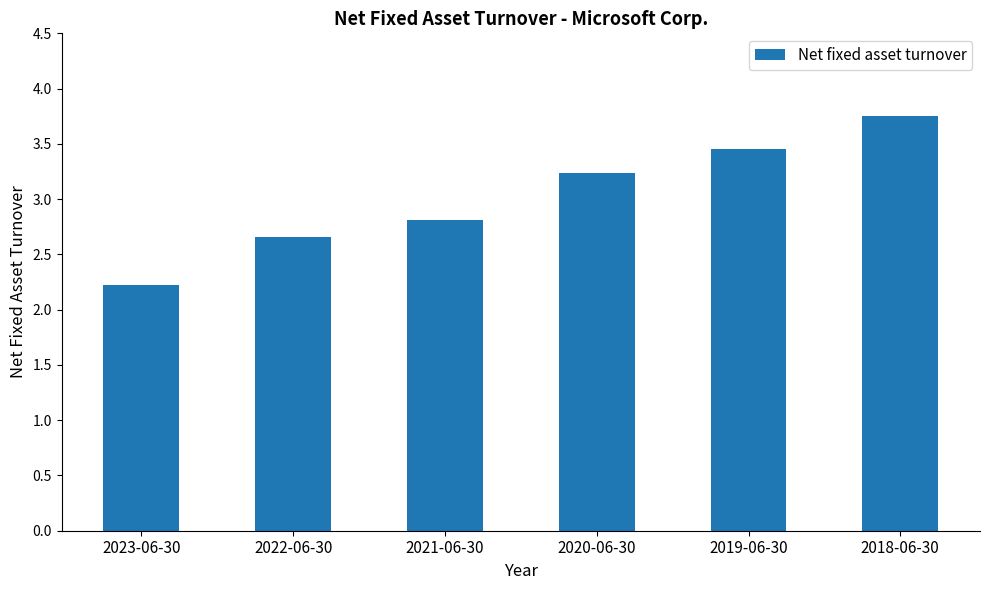

Rank the categories by value from highest to lowest.

2018-06-30, 2019-06-30, 2020-06-30, 2021-06-30, 2022-06-30, 2023-06-30